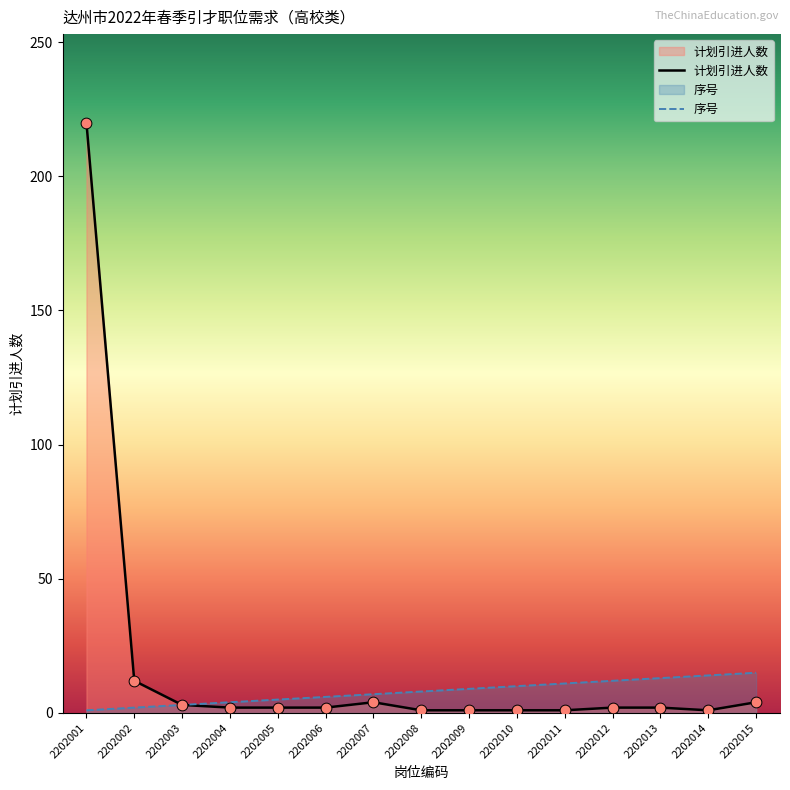

Which series reaches the maximum Y coordinate?

计划引进人数